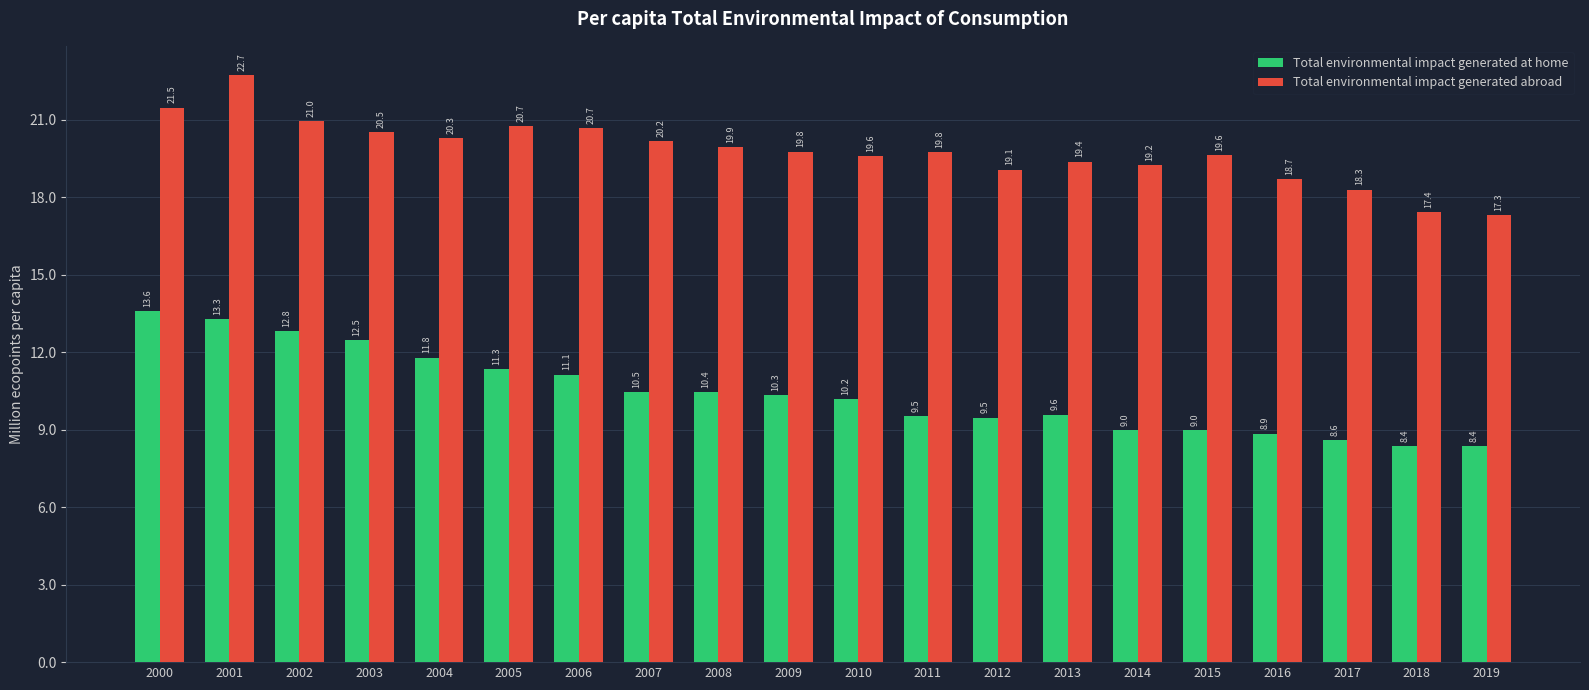

What is the maximum value for Total environmental impact generated abroad?

22.7